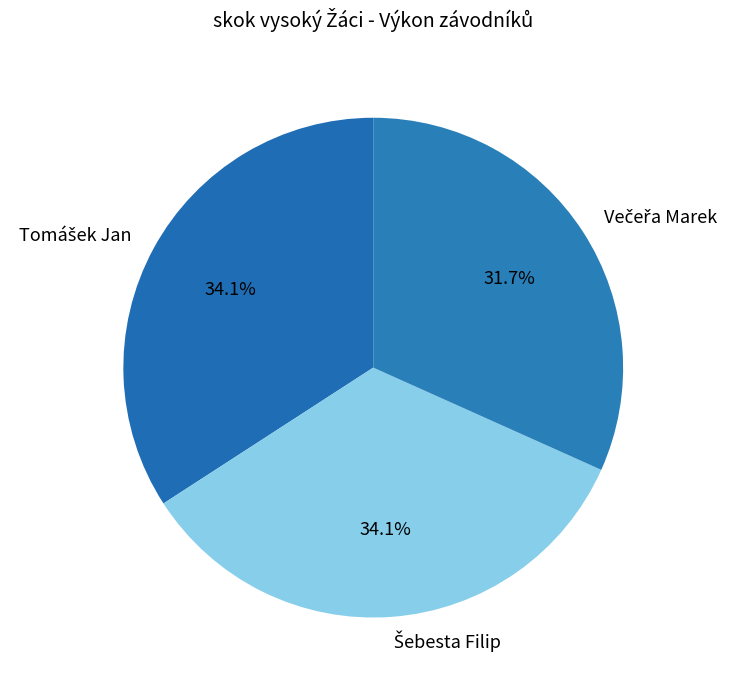

Is there a majority slice in this chart?

No